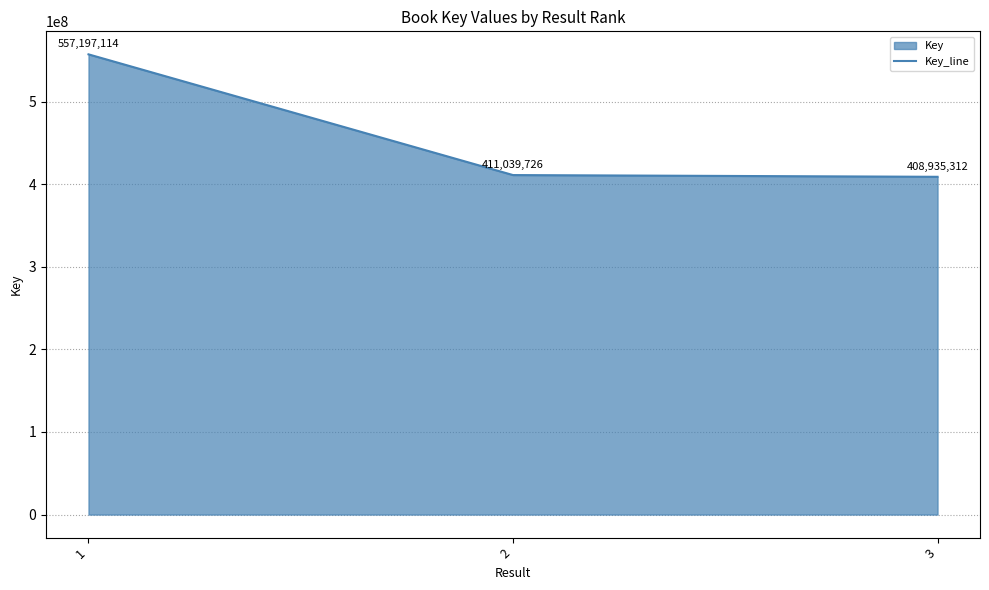

Which has a higher value, 1 or 3?

1